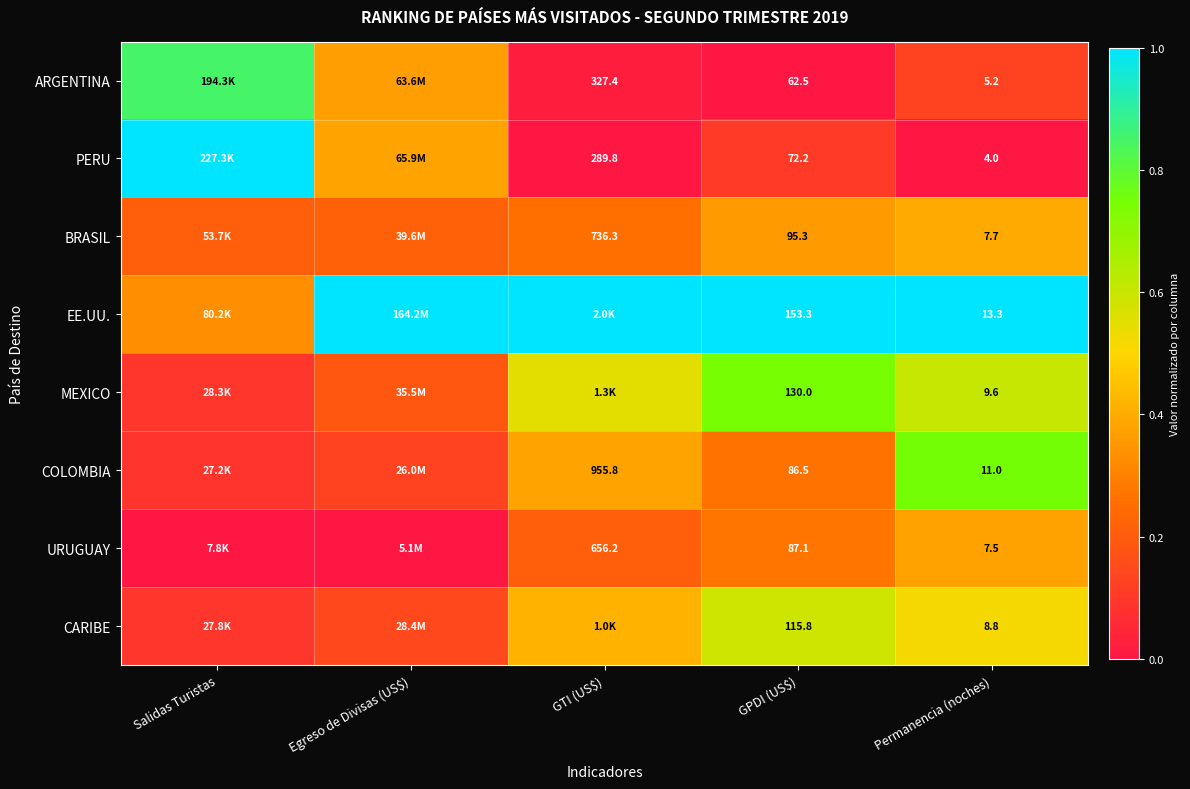

Is the value of COLOMBIA at Permanencia (noches) greater than the value of MEXICO at GPDI (US$)?

No